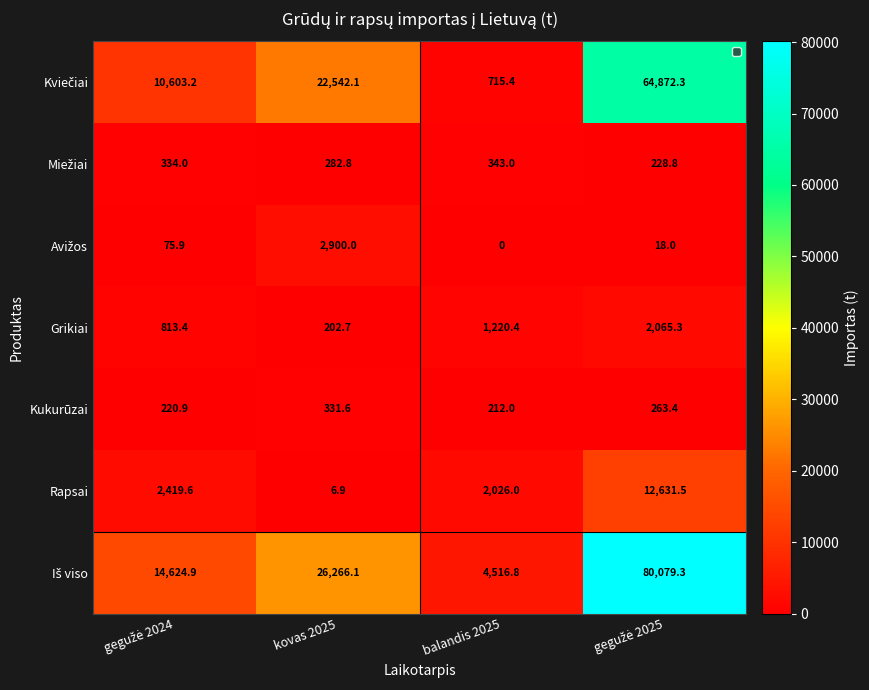

What is the difference between the second highest and second lowest values in the Kukurūzai series?

42.5